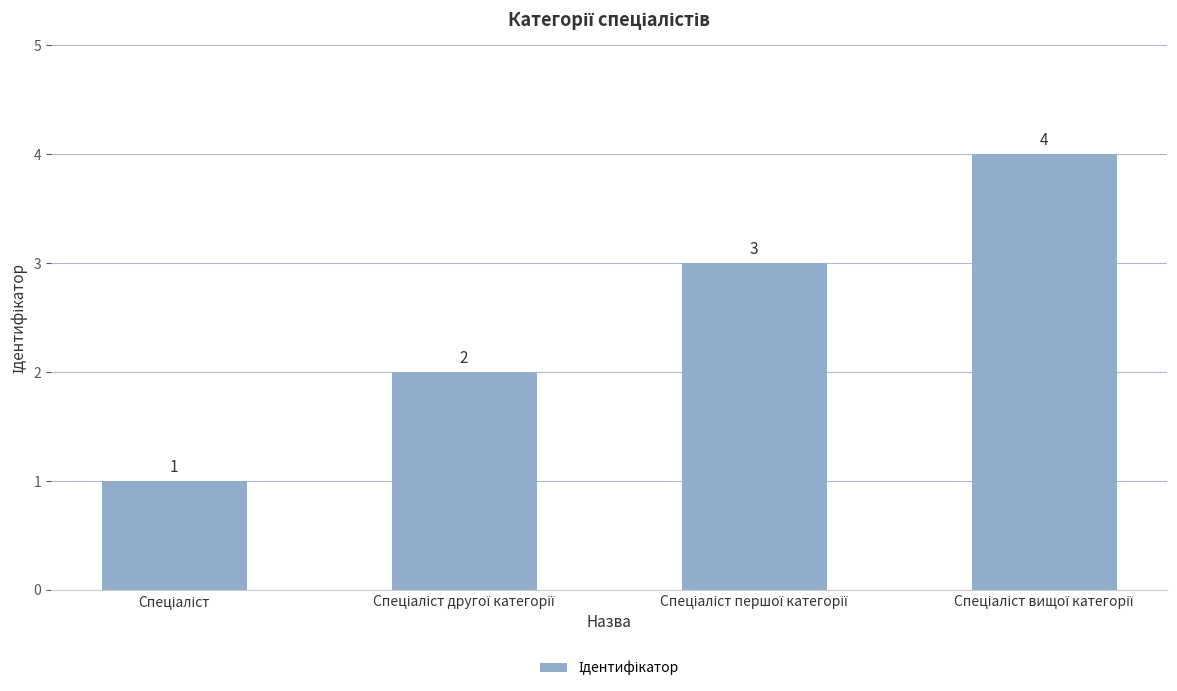

What is the greatest value displayed?

4